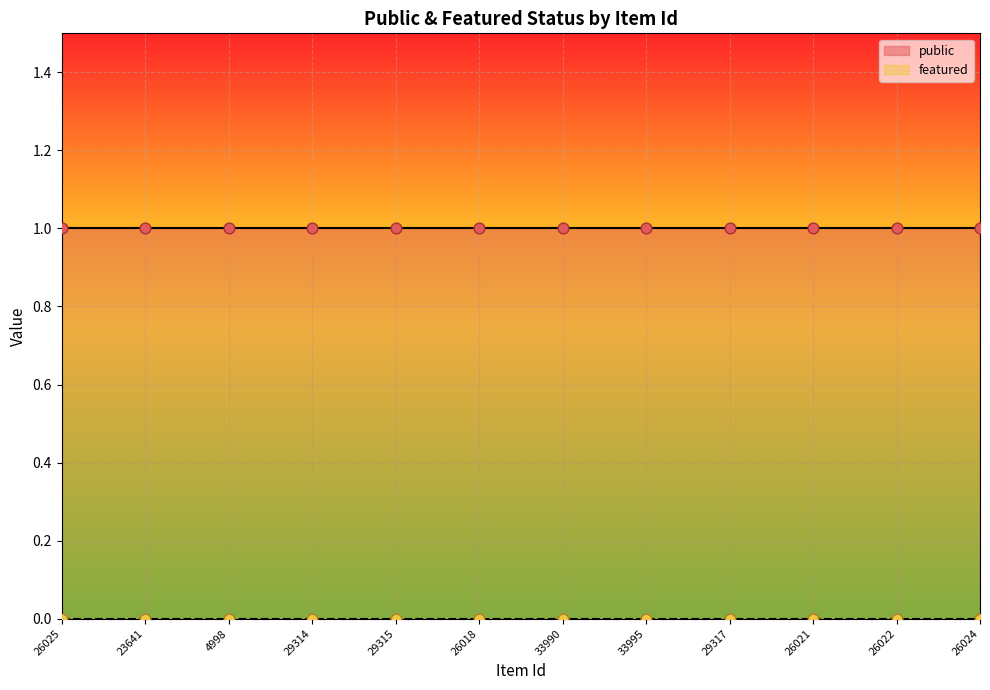

Which series has the widest spread of Y values?

public